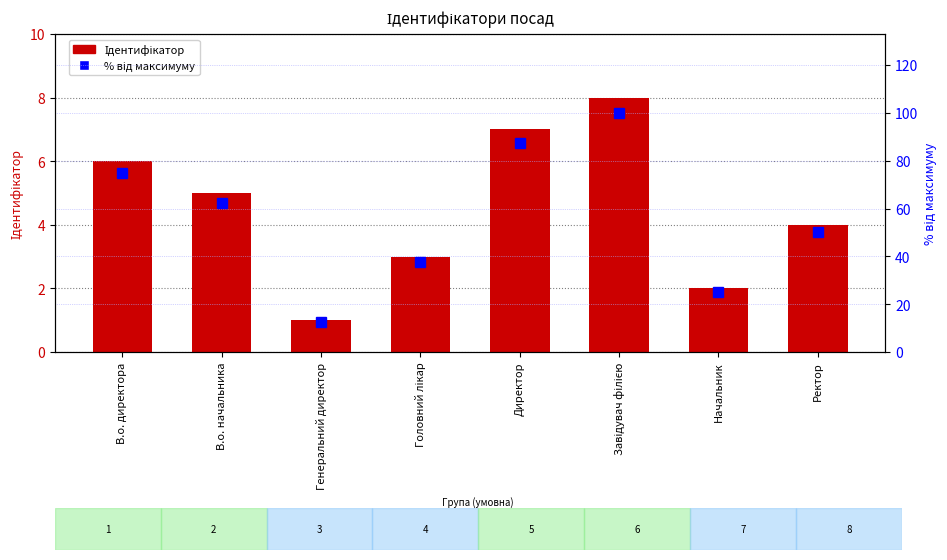

Which category has the lowest value in the Ідентифікатор series?

Генеральний директор